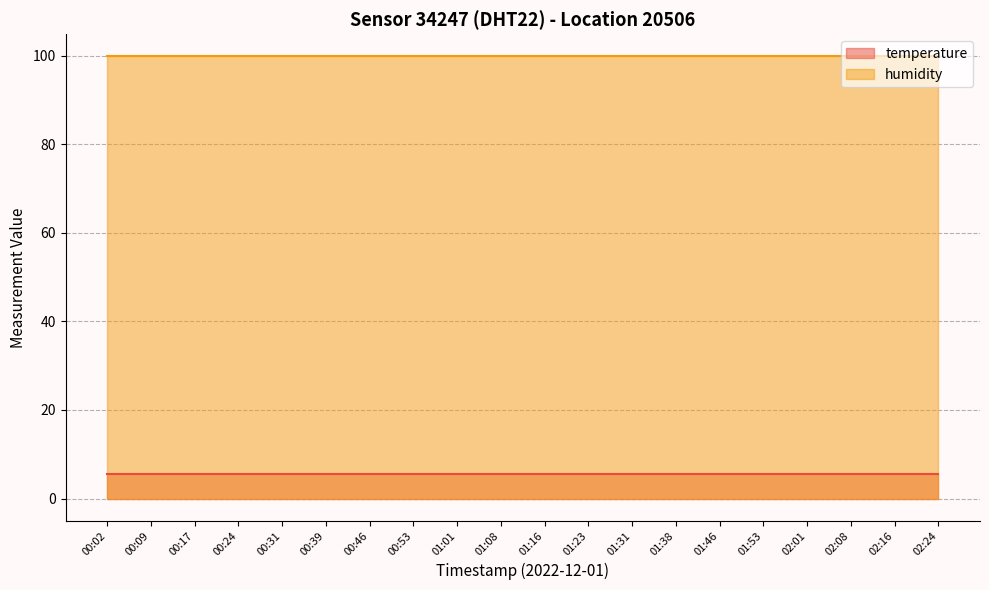

What are all the series names shown in the legend?

temperature, humidity